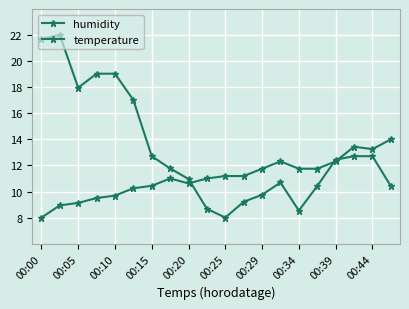

At how many categories does at least one series exceed 19?

4